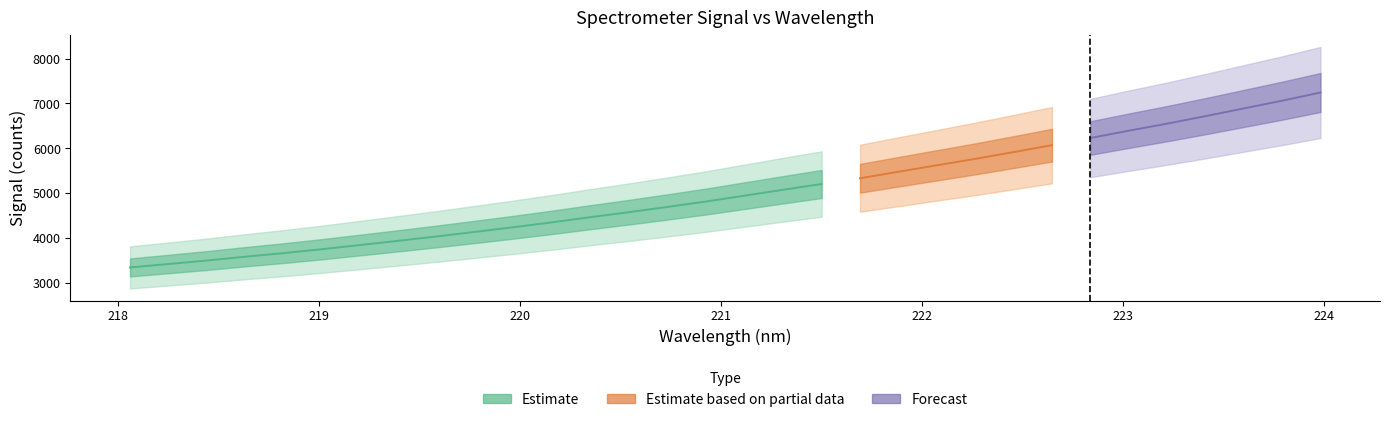

True or false: there are more than 2 points higher than both neighbors.

False